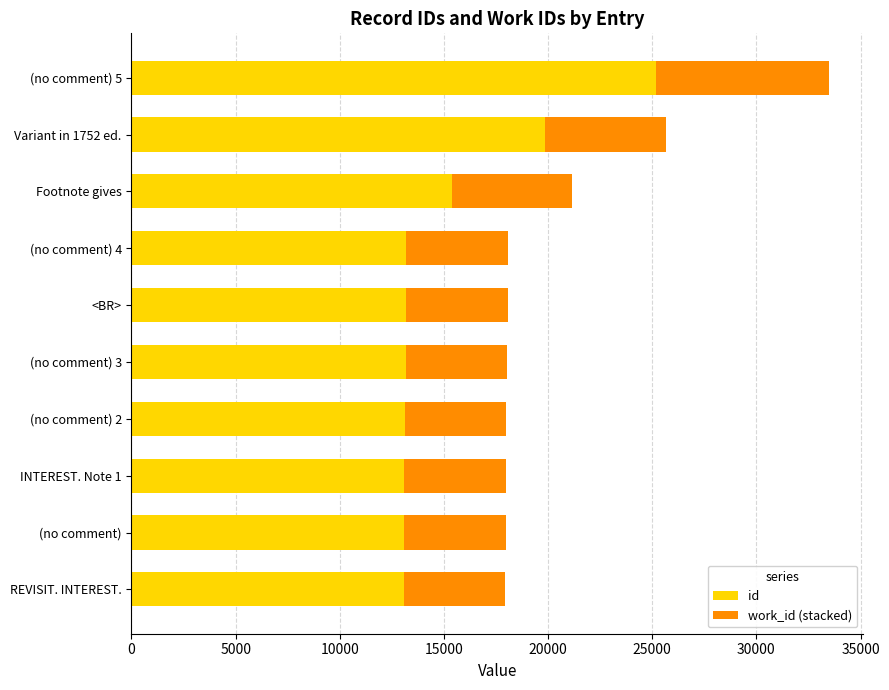

What is the difference between the maximum and minimum values in the id series?

12130